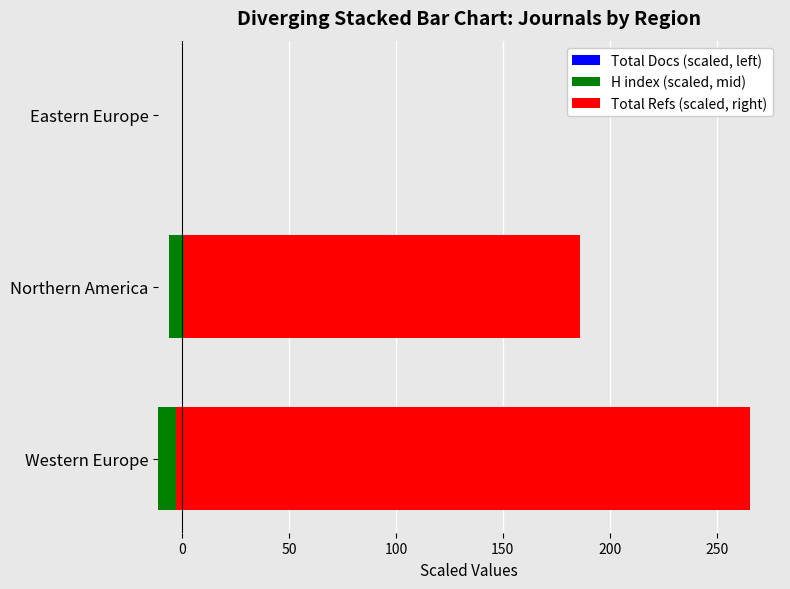

What are all the series names shown in the legend?

Total Docs (scaled, left), H index (scaled, mid), Total Refs (scaled, right)